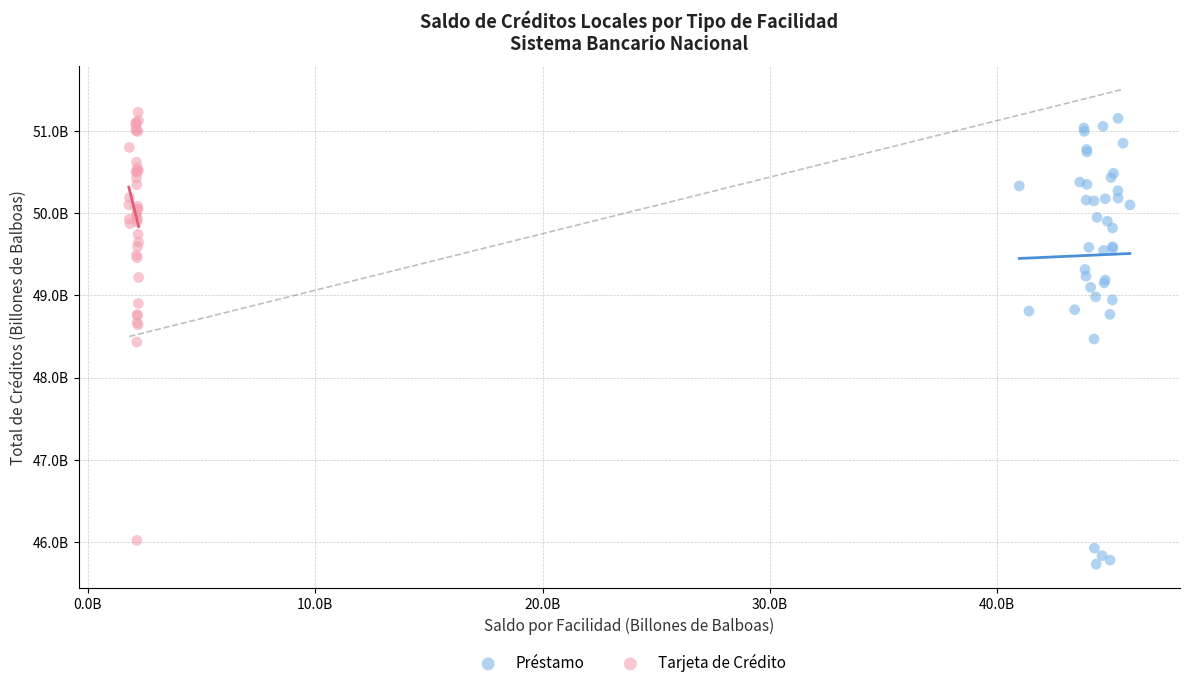

Which series contains the highest Y value?

Tarjeta de Crédito